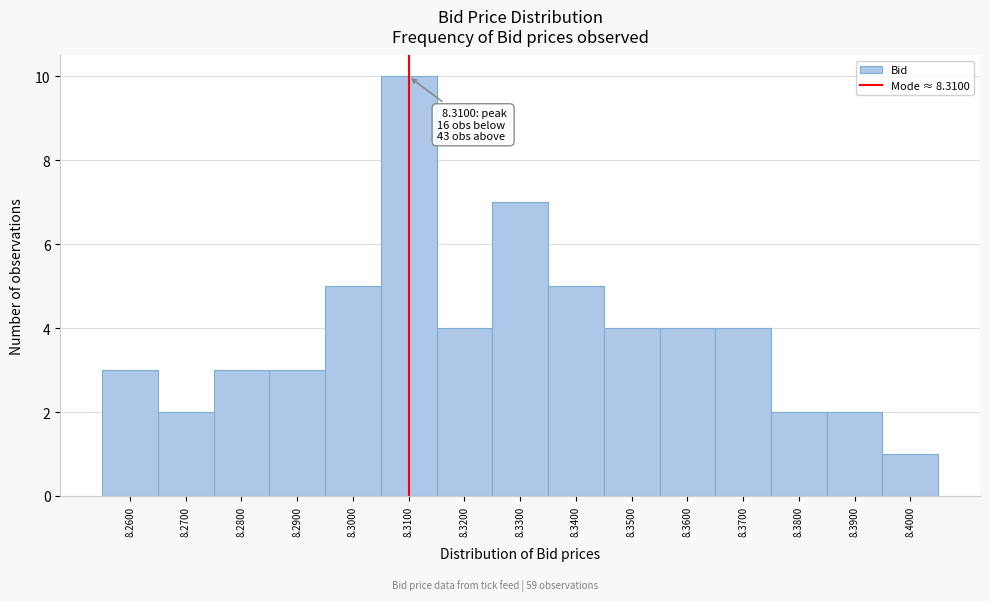

Which range on the x-axis has the tallest bar?

8.305 to 8.315